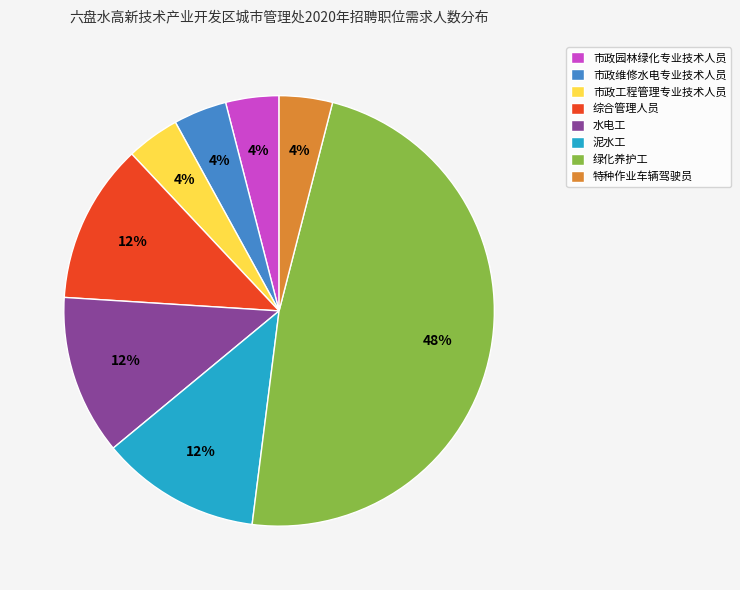

What is the ratio of the value at 泥水工 to the value at 市政维修水电专业技术人员?

3.0